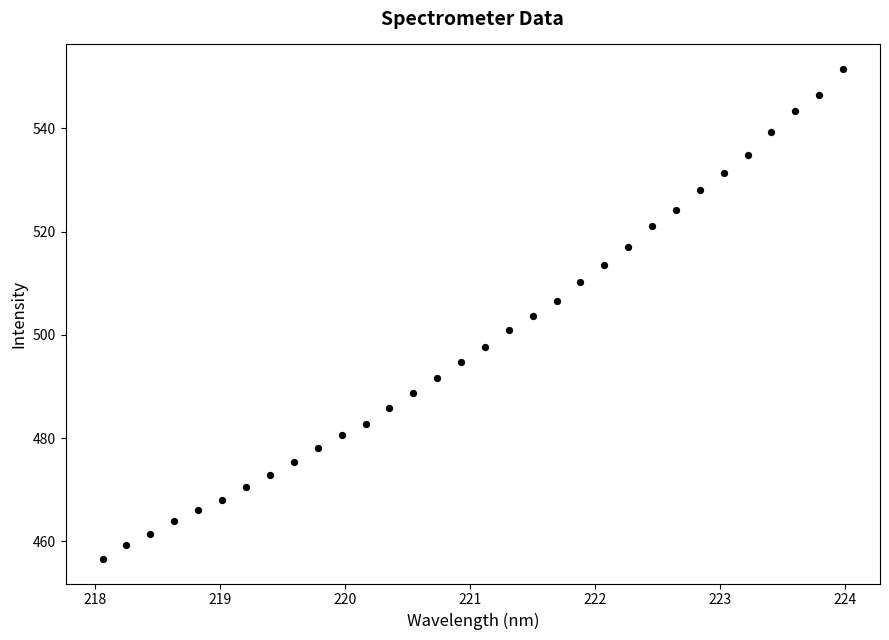

What is the range of Y values (max minus min)?

94.9